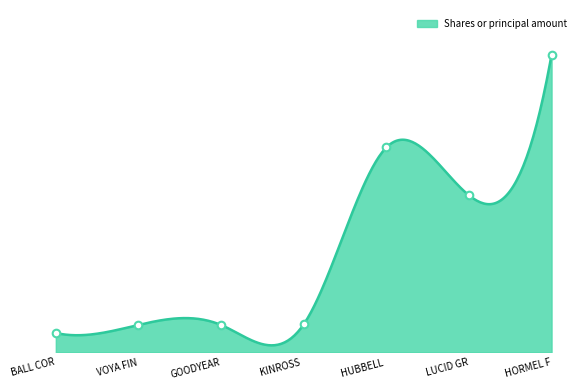

Which has a higher value, GOODYEAR or BALL COR?

GOODYEAR